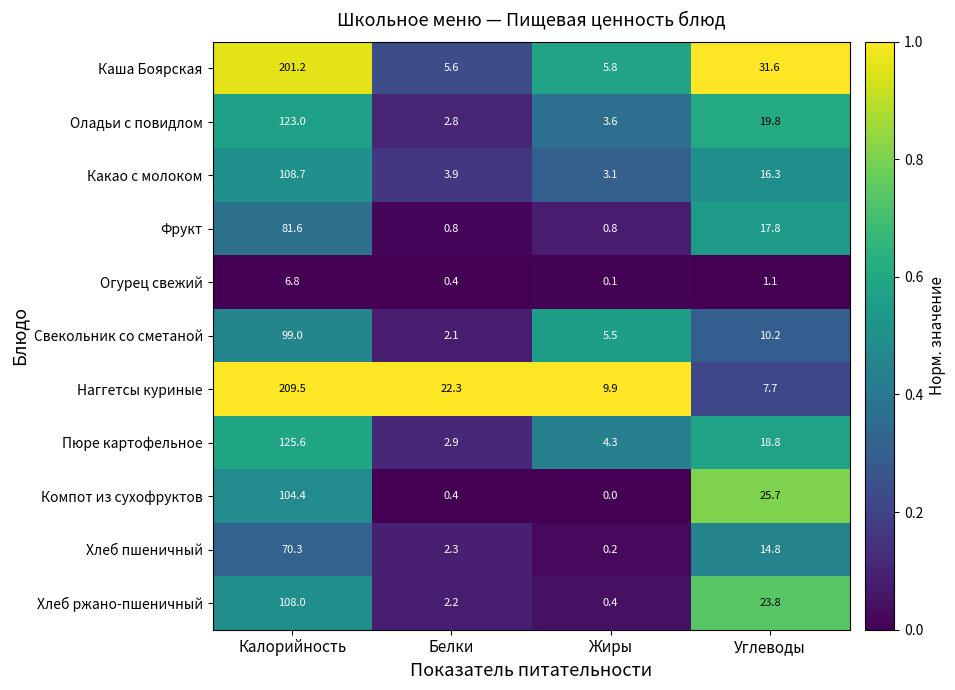

What is the difference between the Компот из сухофруктов values at Калорийность and Углеводы?

78.7